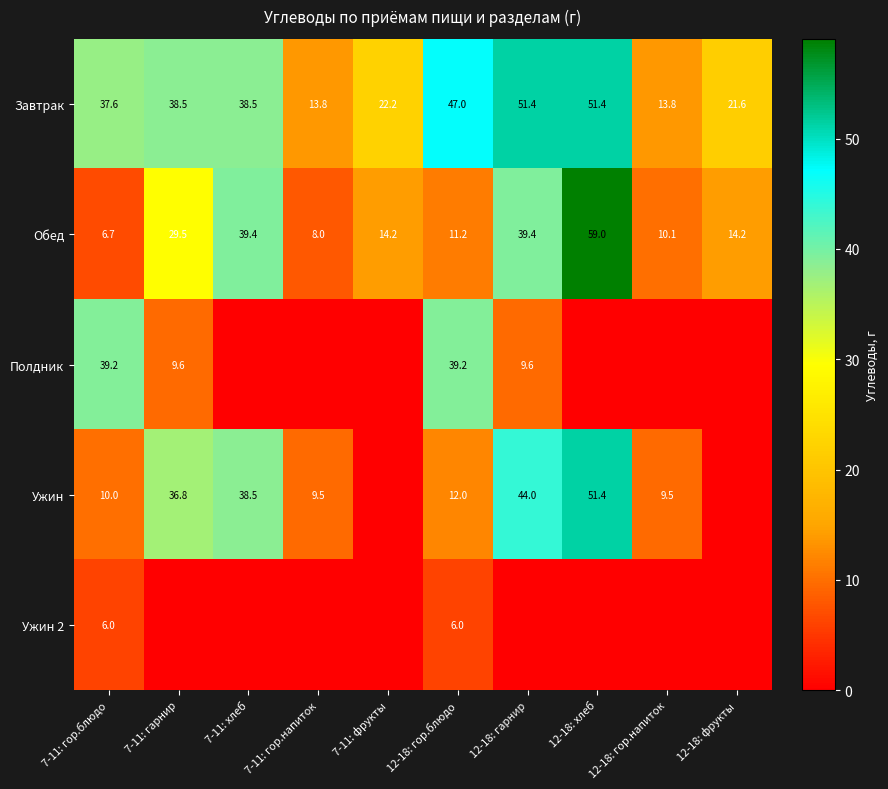

What is the total value across all series at 12-18: гор.блюдо?

115.4